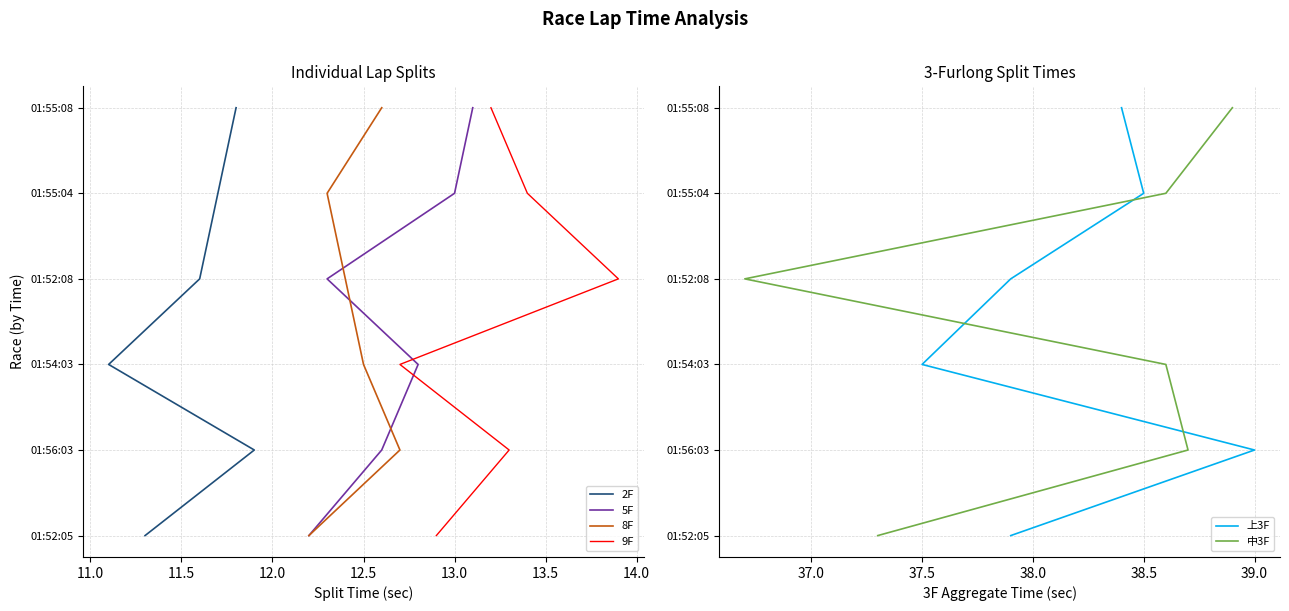

True or false: 8F has more than 0 interior local peaks.

False